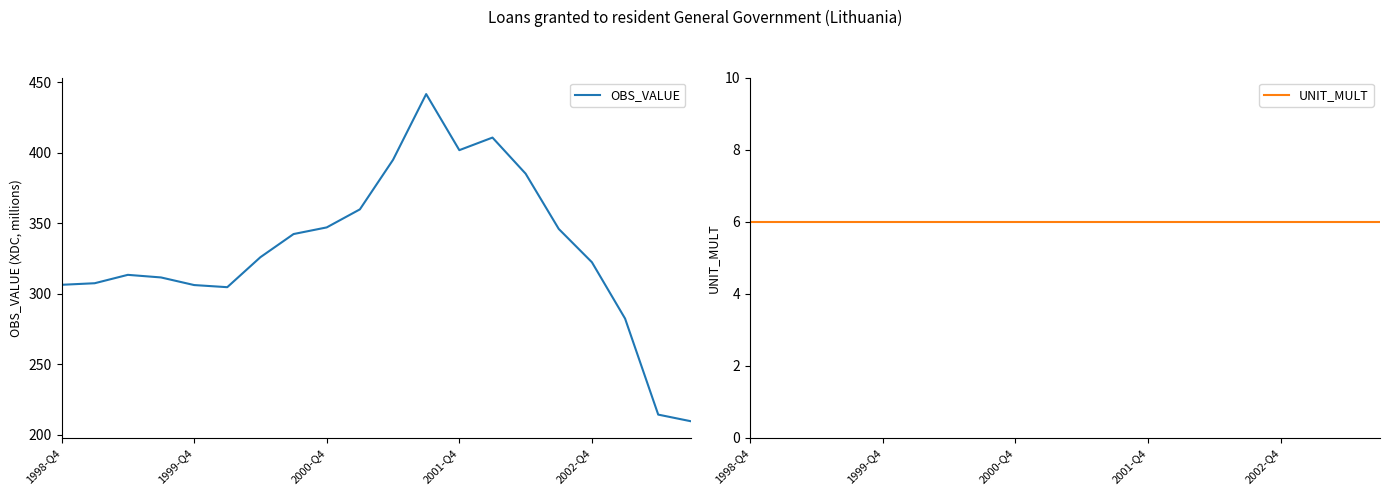

What is the spread (max minus min) of values at 5?

298.6